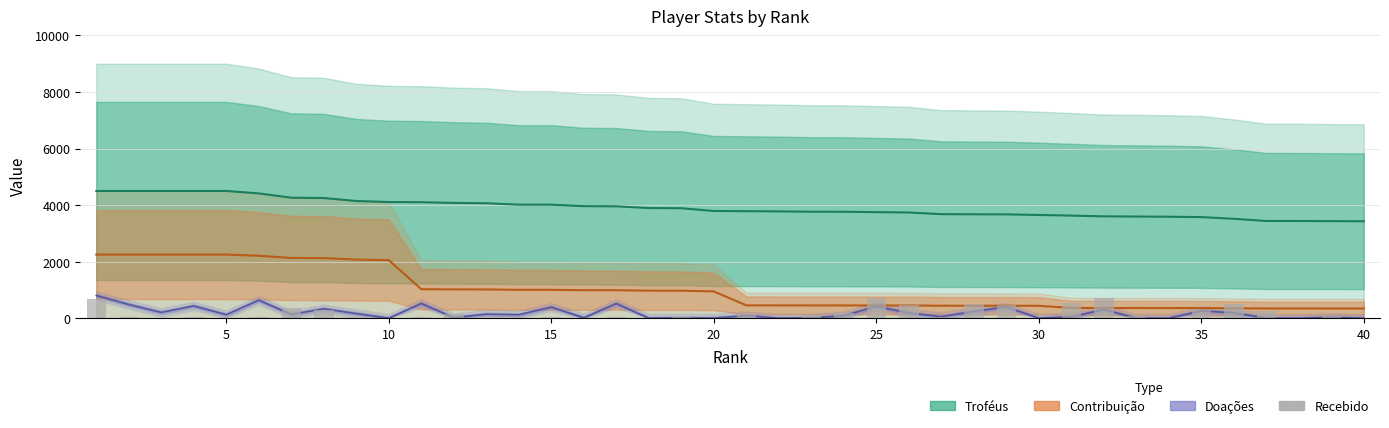

What is the label of the 21st bar from the left?

20